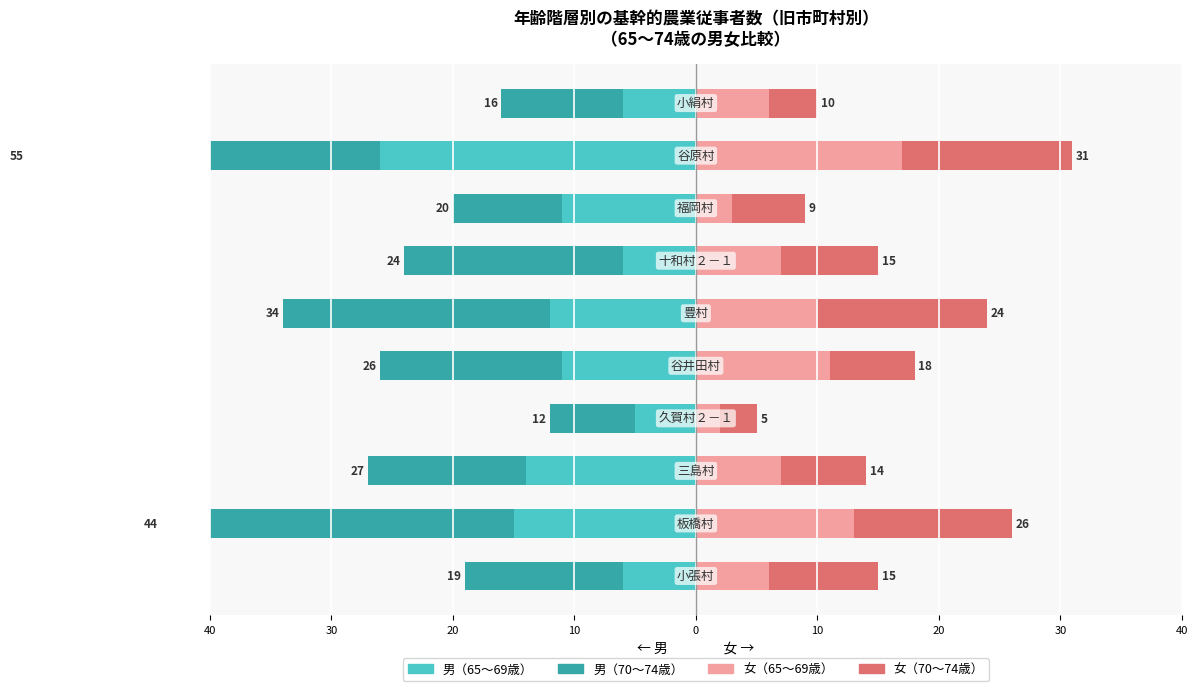

Reading left to right, transcribe all the data shown in this chart.

男（65～69歳）: -6	-15	-14	-5	-11	-12	-6	-11	-26	-6
男（70～74歳）: -13	-29	-13	-7	-15	-22	-18	-9	-29	-10
女（65～69歳）: 6	13	7	2	11	10	7	3	17	6
女（70～74歳）: 9	13	7	3	7	14	8	6	14	4